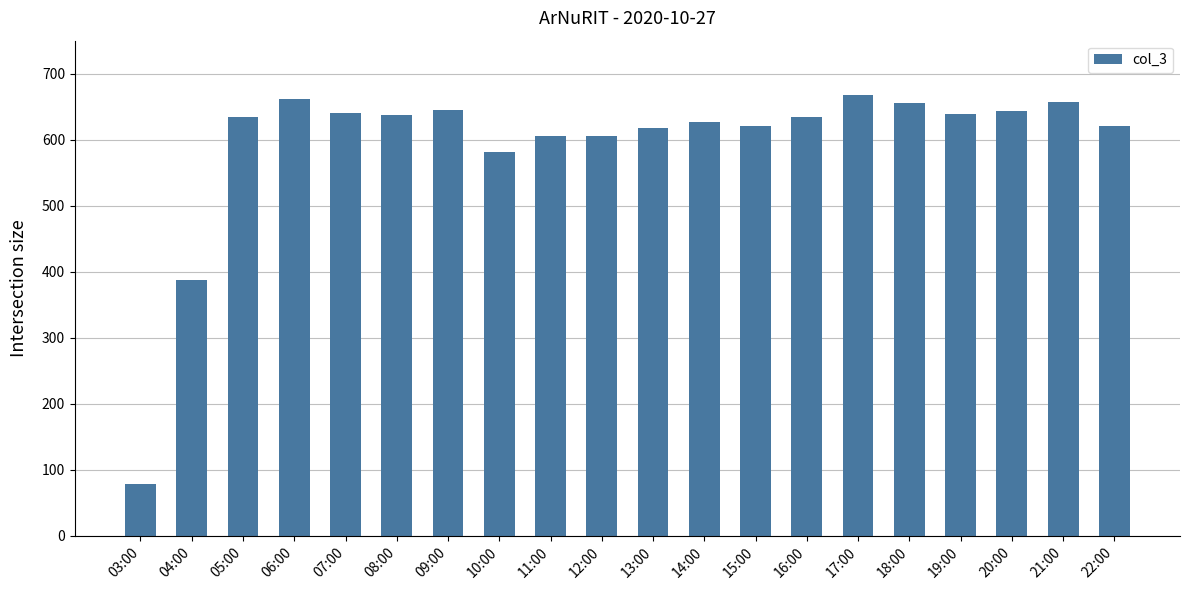

What value does the data have at 13:00?

617